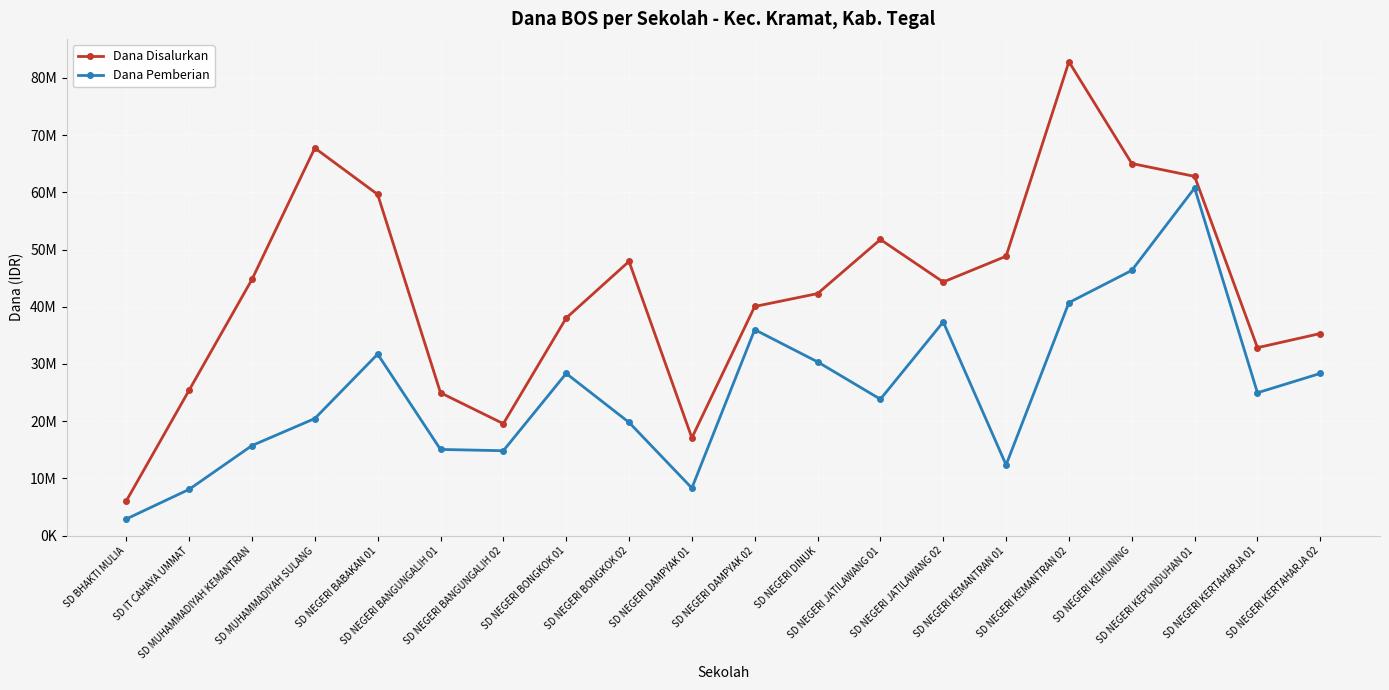

What position from the left is SD NEGERI KEMANTRAN 02?

16